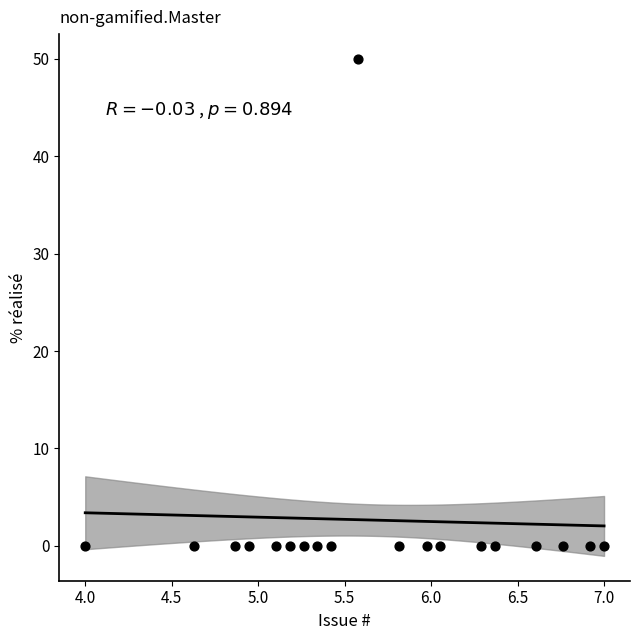

How many data points are displayed?

19